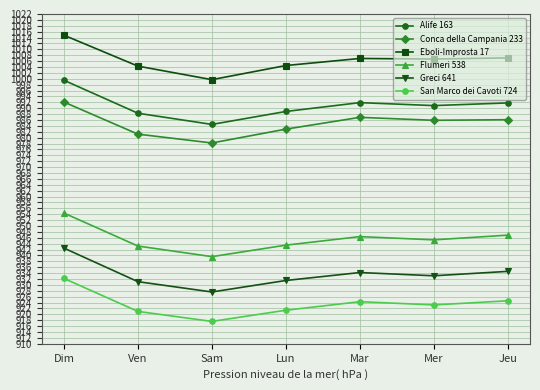

What is the lowest value of the Conca della Campania 233 series?

978.2